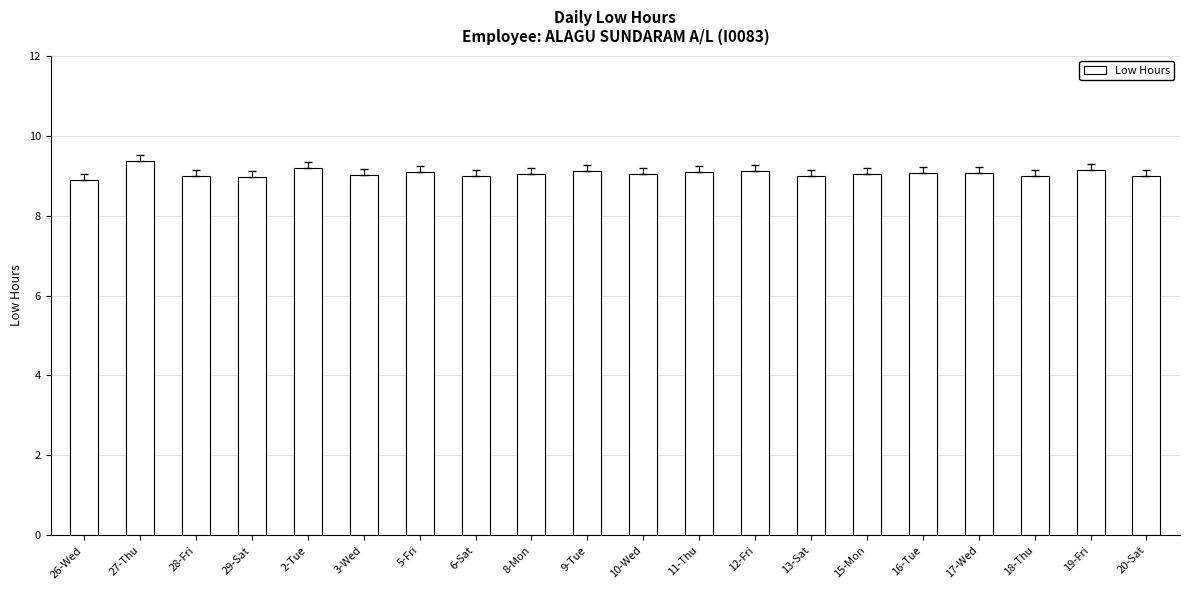

Approximately how many times larger is the value at 28-Fri compared to 11-Thu?

1.0